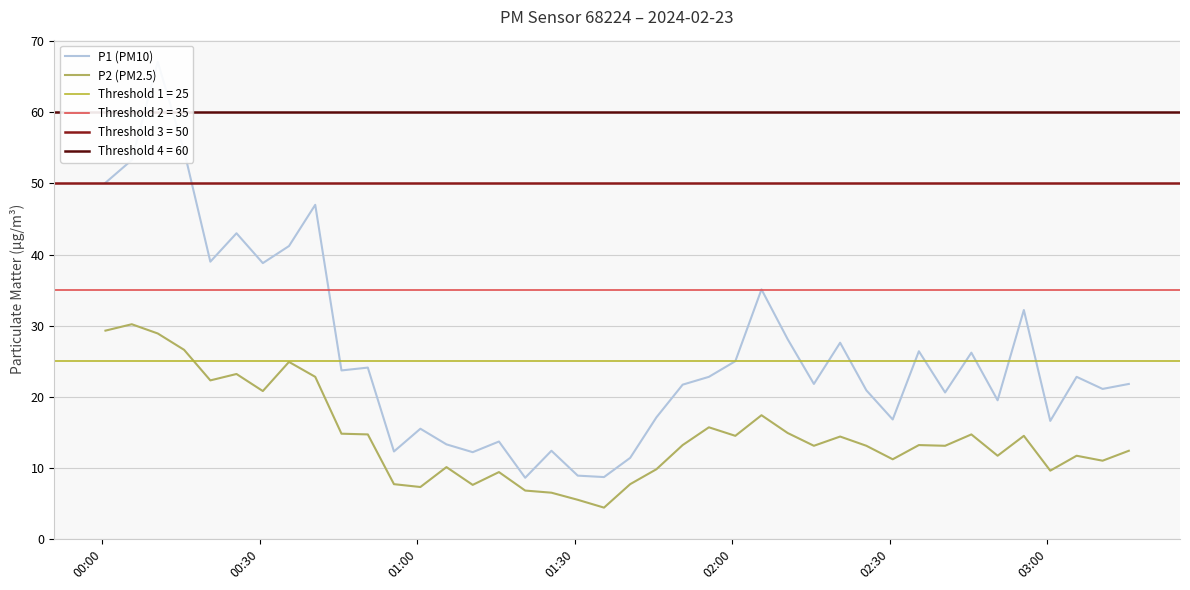

Reading left to right, list all the values displayed in this chart.

P1 (PM10): 50.1	53.3	67.1	54.6	39.0	43.0	38.8	41.2	47.0	23.7	24.1	12.3	15.5	13.3	12.2	13.7	8.6	12.4	8.9	8.7	11.4	17.1	21.7	22.8	25.0	35.1	28.1	21.8	27.6	20.9	16.8	26.4	20.6	26.2	19.5	32.2	16.6	22.8	21.1	21.8
P2 (PM2.5): 29.3	30.2	28.9	26.6	22.3	23.2	20.8	24.9	22.8	14.8	14.7	7.7	7.3	10.1	7.6	9.4	6.8	6.5	5.5	4.4	7.7	9.8	13.2	15.7	14.5	17.4	14.9	13.1	14.4	13.1	11.2	13.2	13.1	14.7	11.7	14.5	9.6	11.7	11.0	12.4